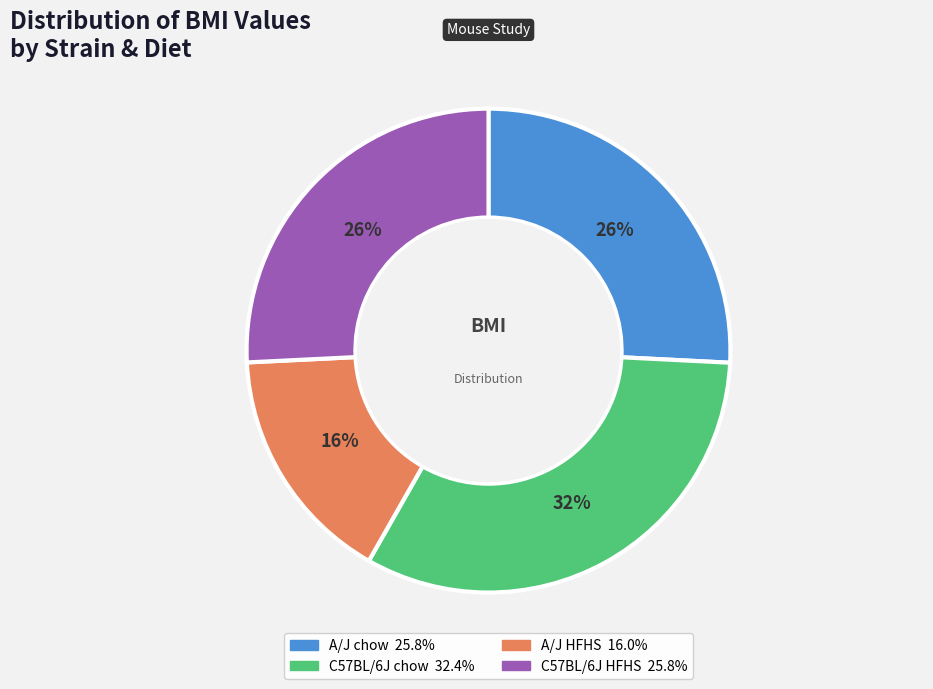

Which has a higher value, C57BL/6J chow or A/J HFHS?

C57BL/6J chow